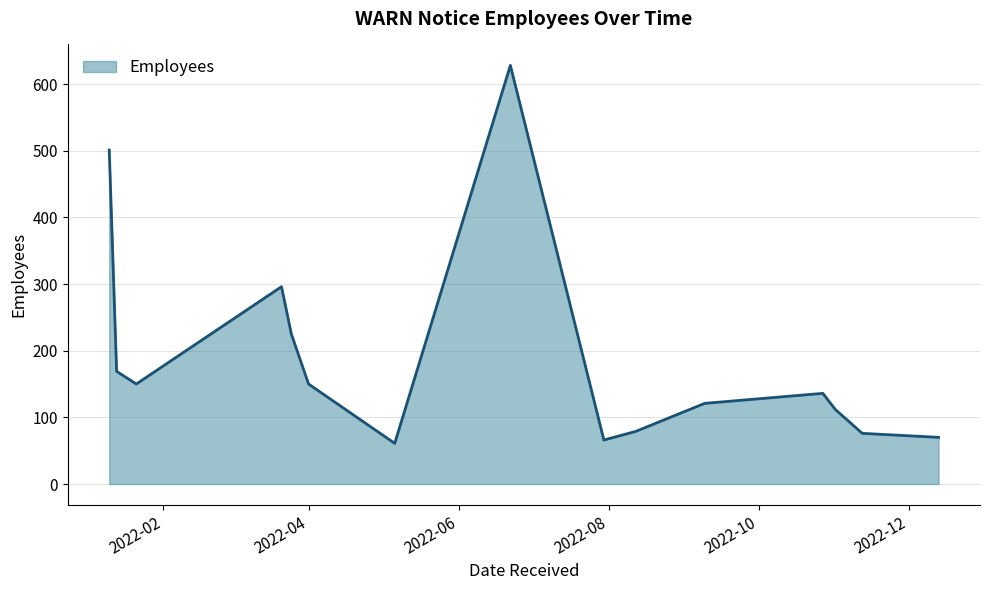

What is the greatest value displayed?

628